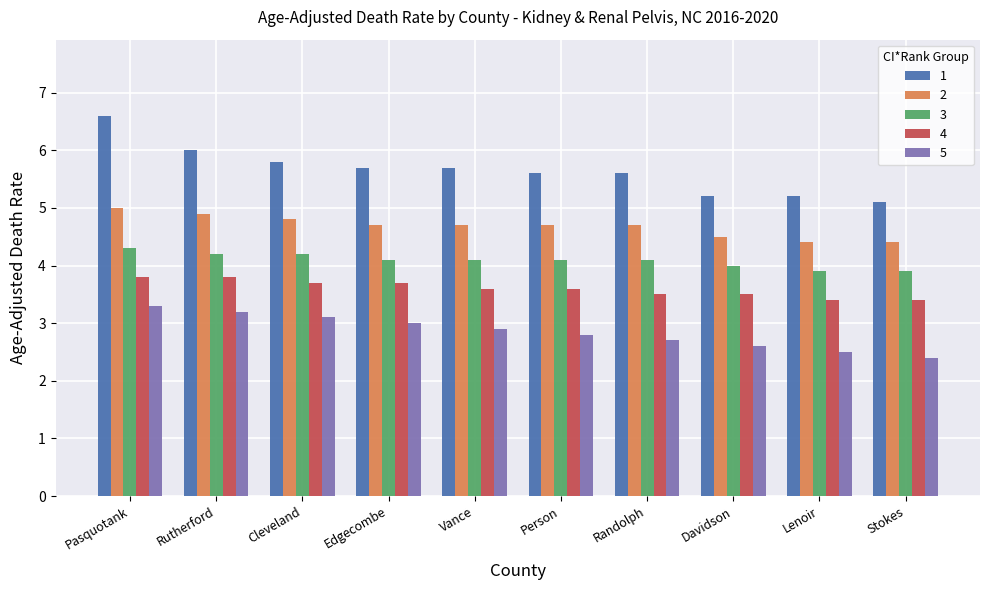

What is the total value across all series at Edgecombe?

21.2